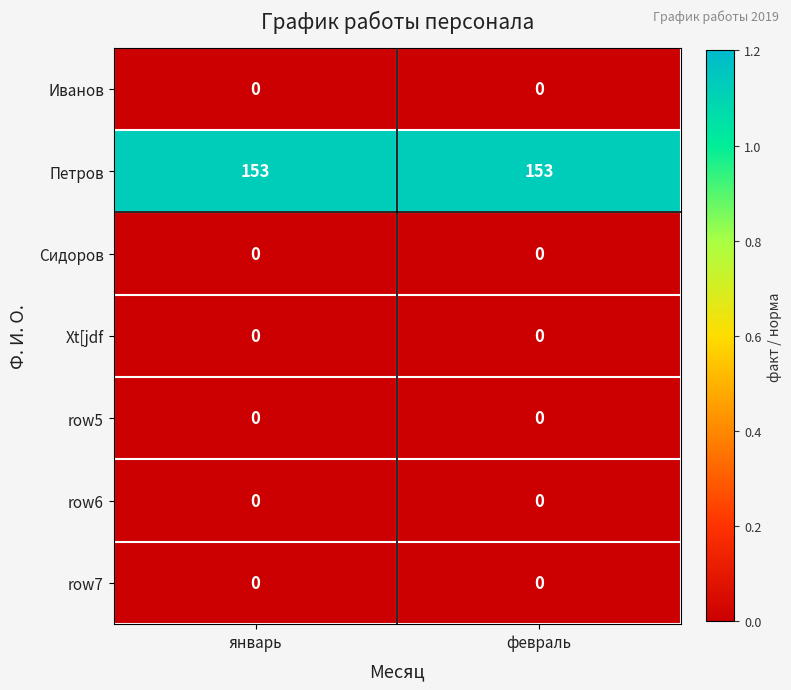

What is the spread (max minus min) of values at январь?

153